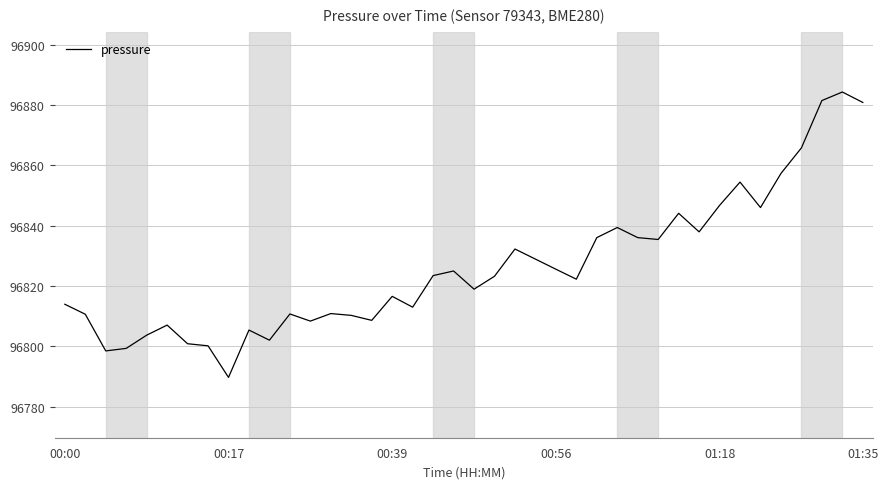

What is the difference between the maximum and minimum values?

94.6